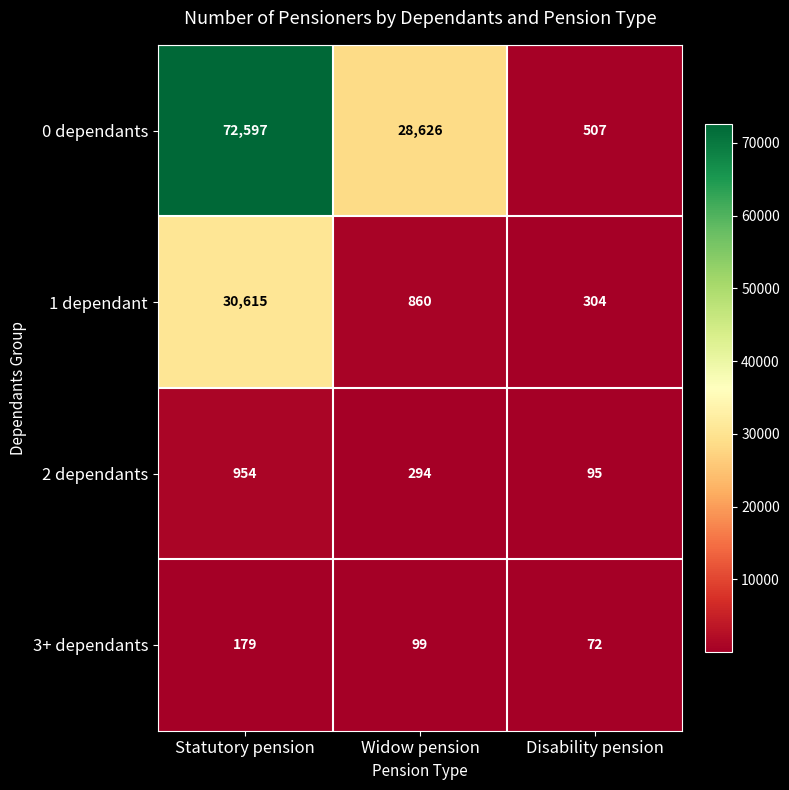

What is the greatest value displayed?

72597